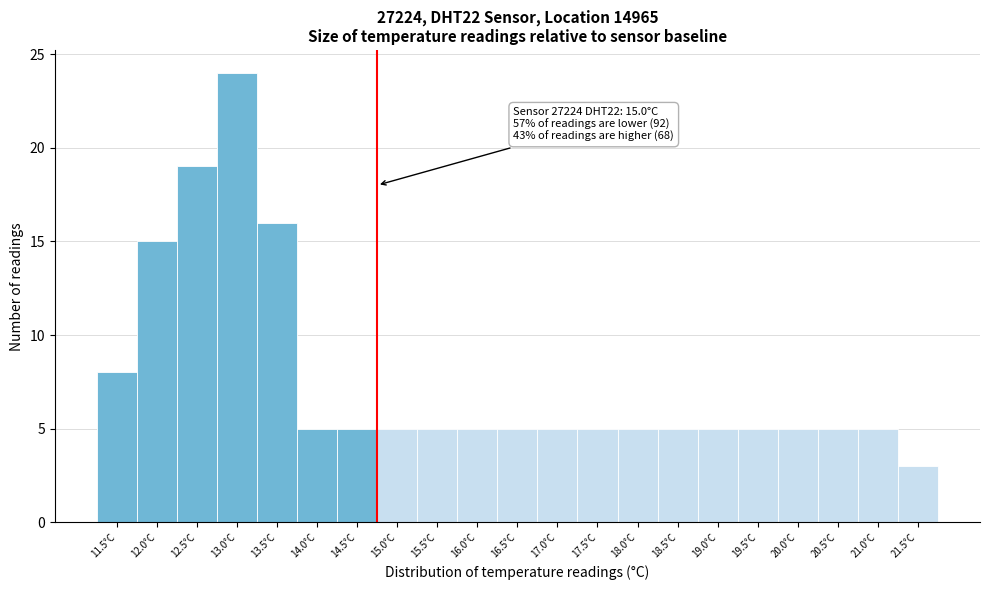

Reading left to right, extract all data points from this chart.

11.5°C=8	12.0°C=15	12.5°C=19	13.0°C=24	13.5°C=16	14.0°C=5	14.5°C=5	15.0°C=5	15.5°C=5	16.0°C=5	16.5°C=5	17.0°C=5	17.5°C=5	18.0°C=5	18.5°C=5	19.0°C=5	19.5°C=5	20.0°C=5	20.5°C=5	21.0°C=5	21.5°C=3